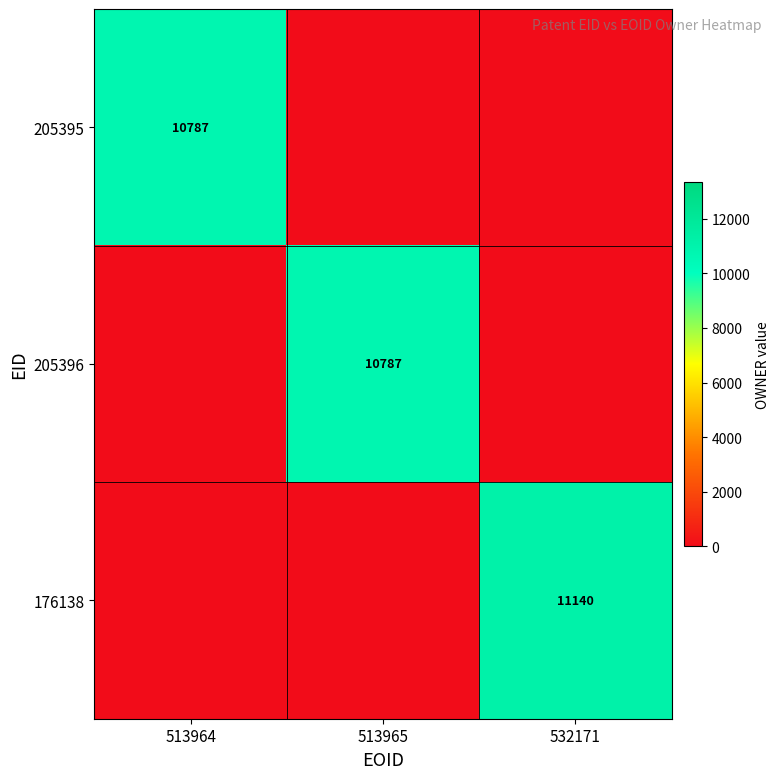

The value of 205396 at 513965 is 5598. True or false?

False